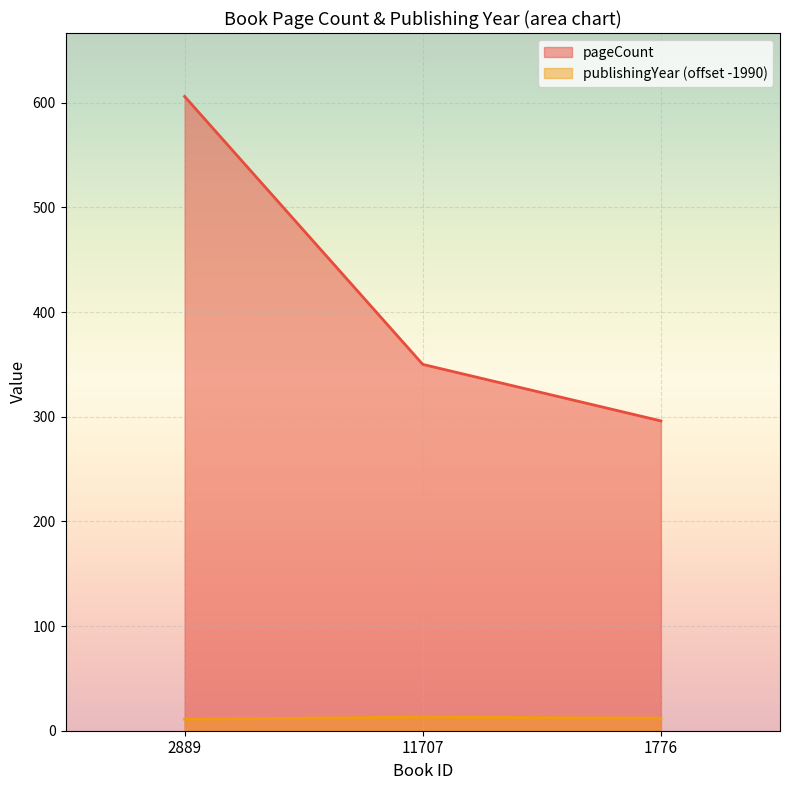

How many data points in pageCount are above 350?

1